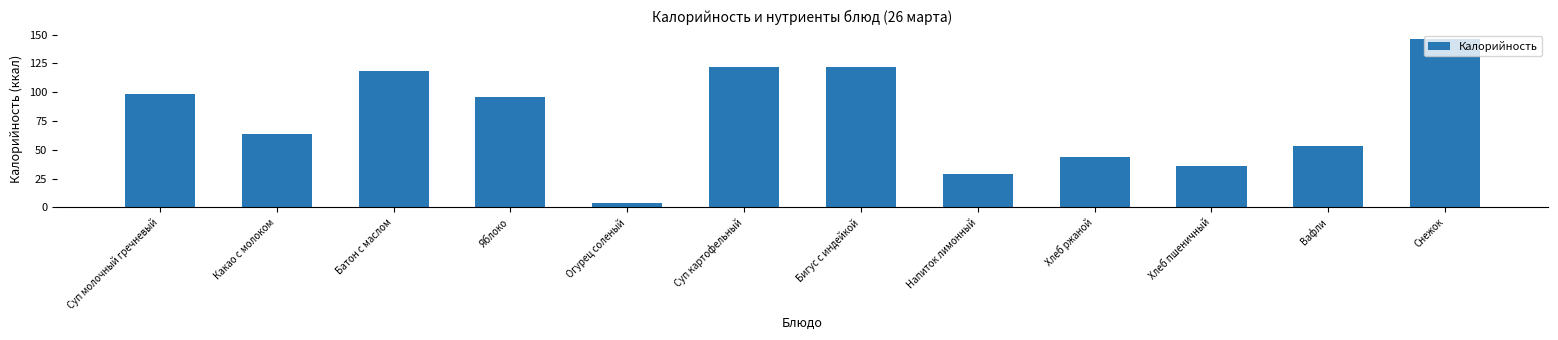

What is the maximum value shown in the chart?

146.2